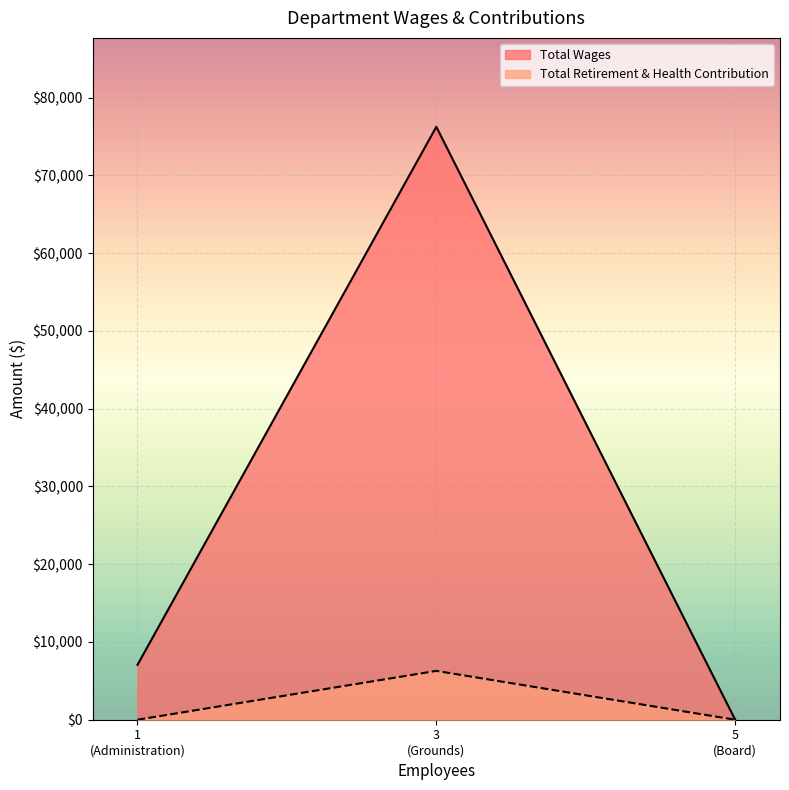

Is the value of Total Retirement & Health Contribution at Administration greater than the value of Total Wages at Grounds?

No